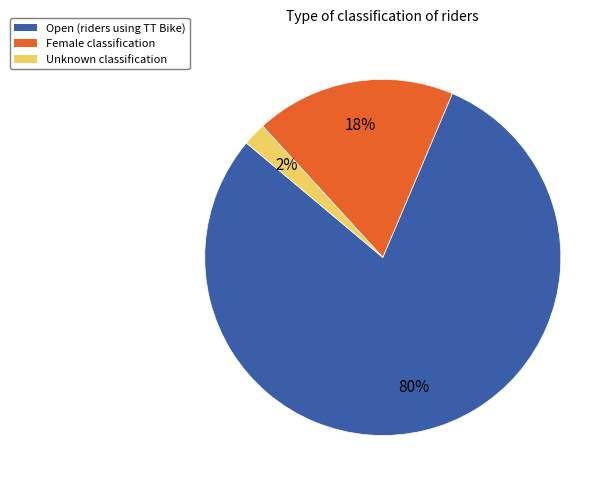

To the nearest percent, what is the average slice percentage?

33%